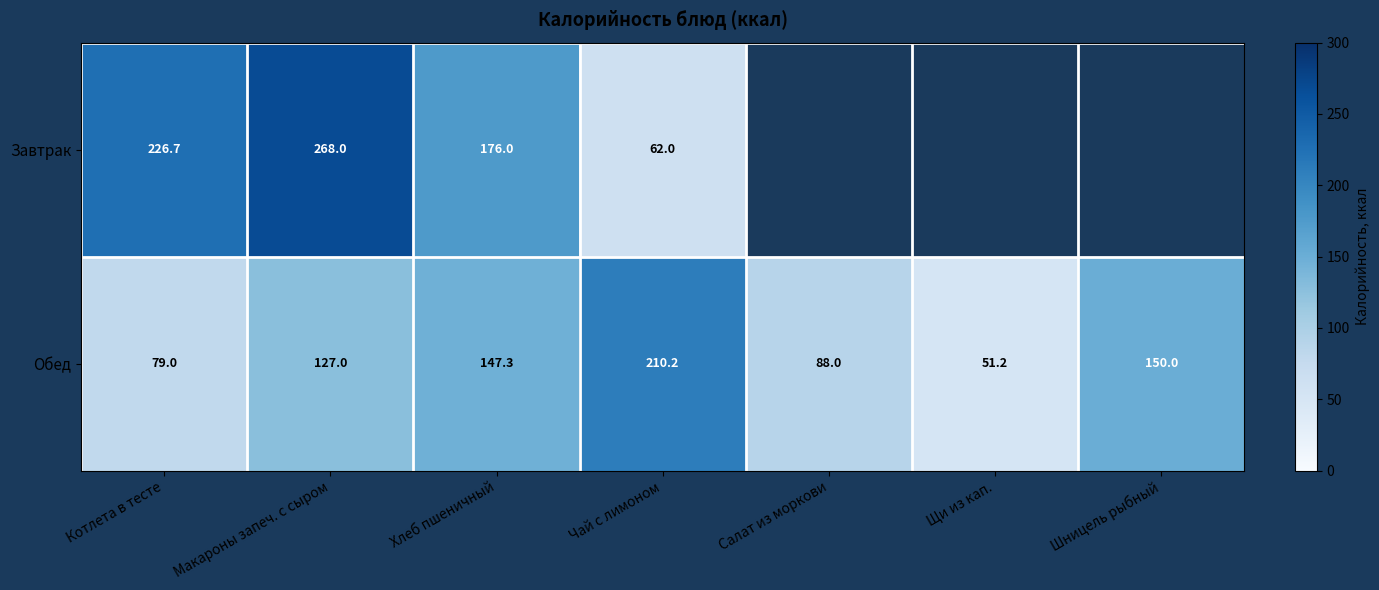

What is the difference between the second highest and minimum values in the Обед series?

98.8